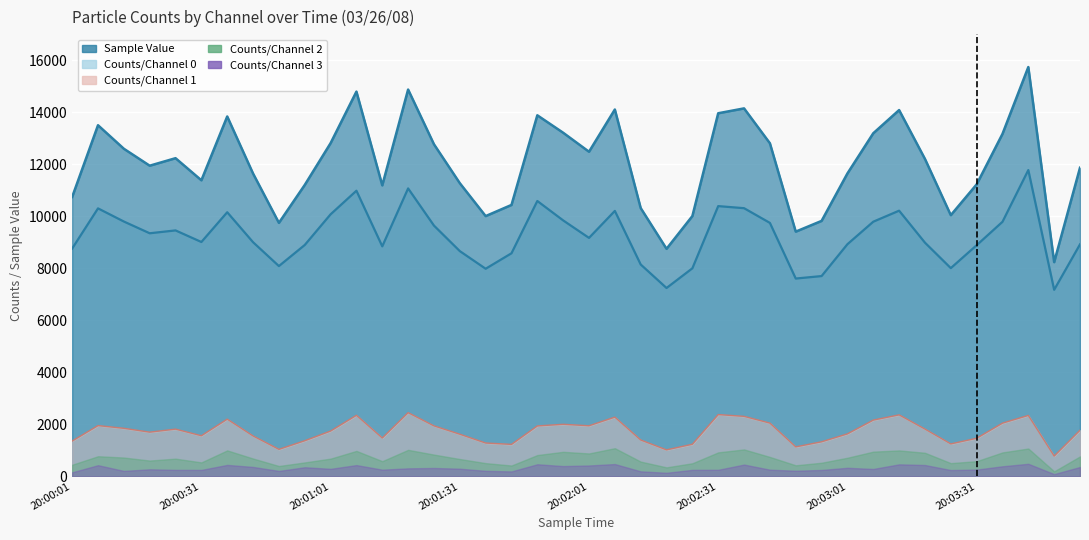

What is the difference between the maximum and minimum values in the Counts/Channel 1 series?

1670